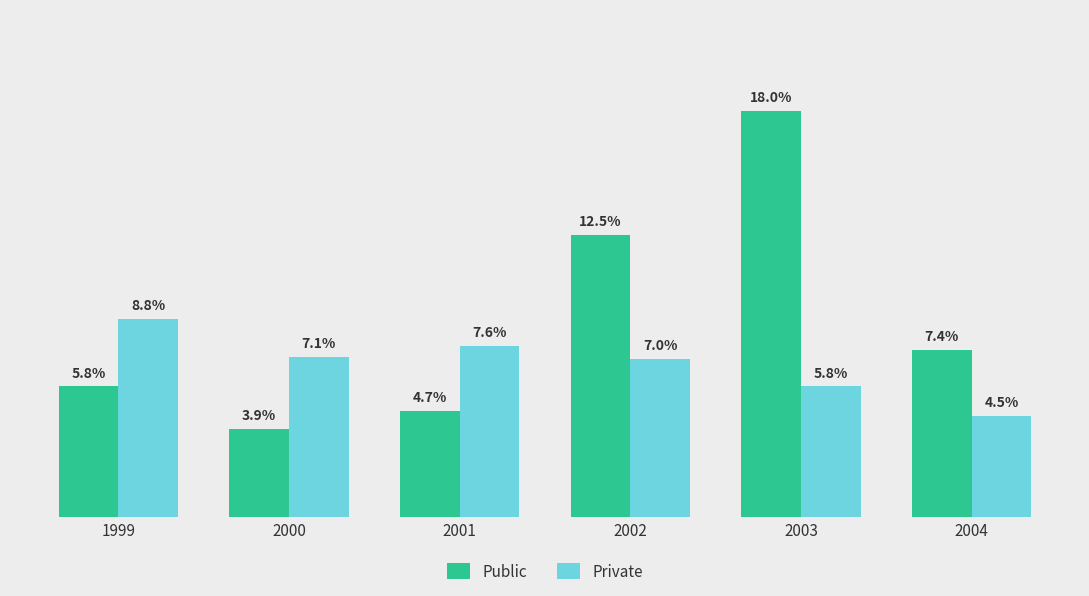

Rank the series at 2002 from lowest to highest value.

Private, Public